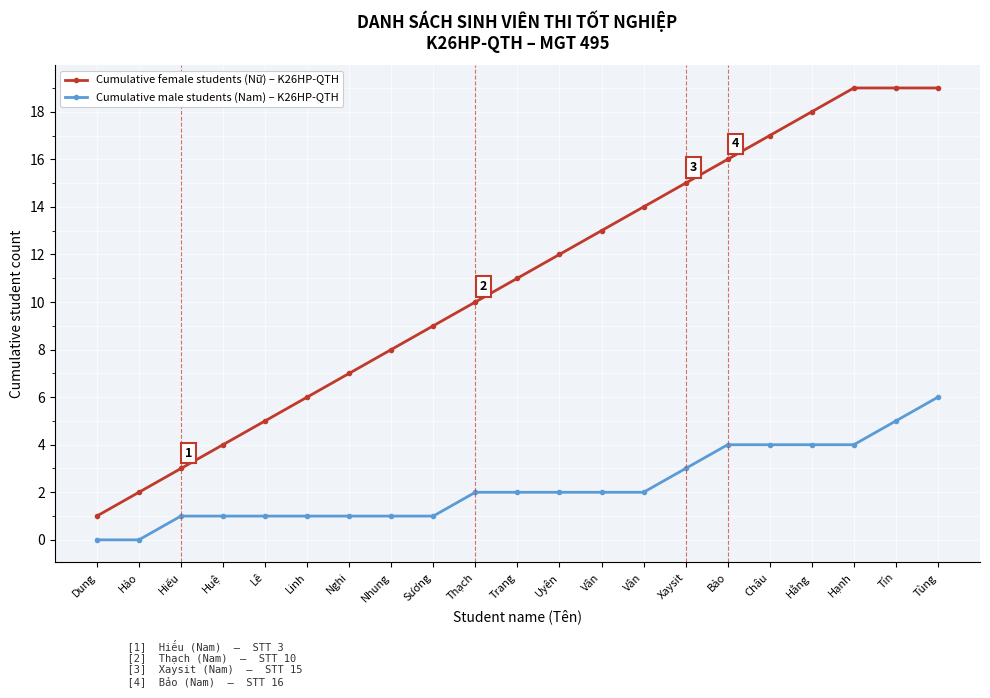

How many data points in Cumulative male students (Nam) – K26HP-QTH are less than 2?

9